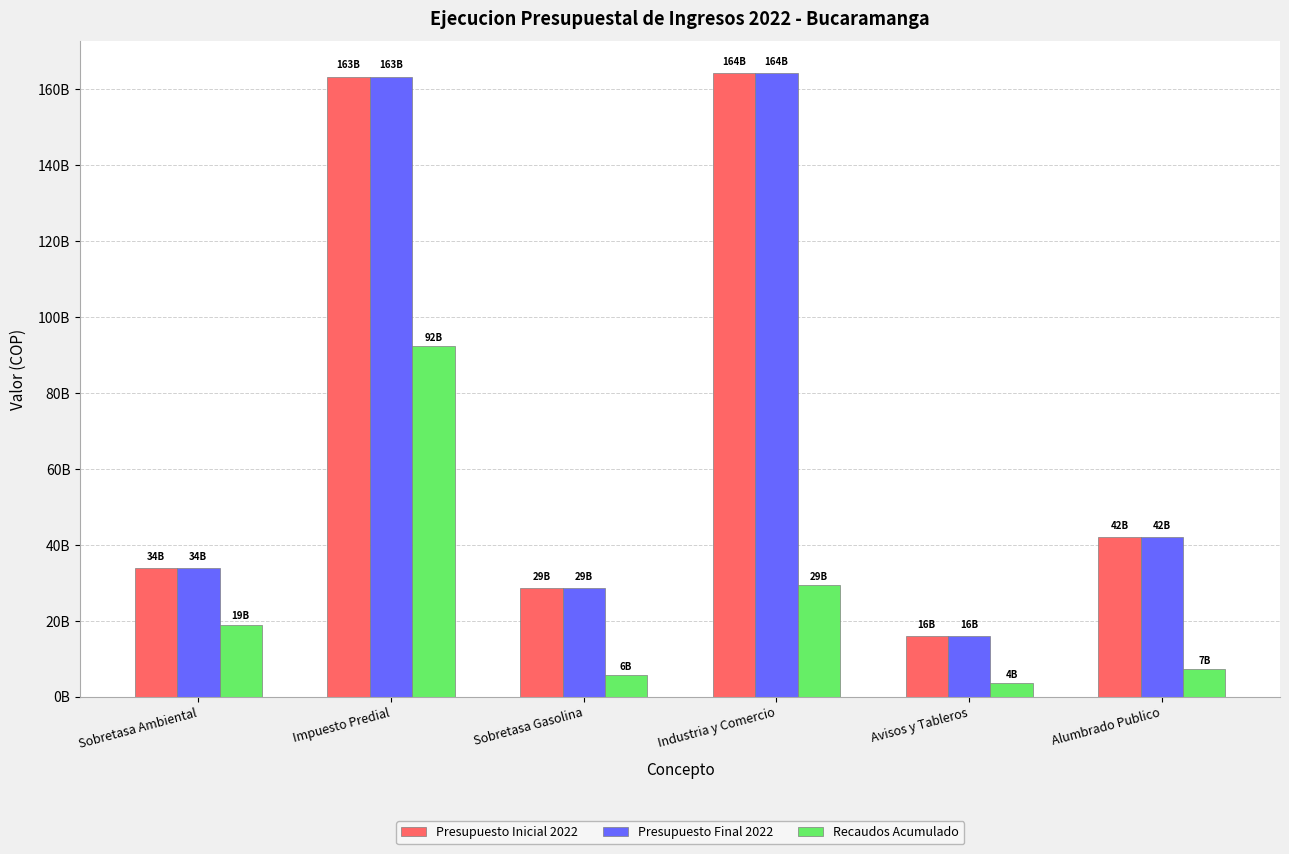

Which category has the highest value across all series?

Industria y Comercio